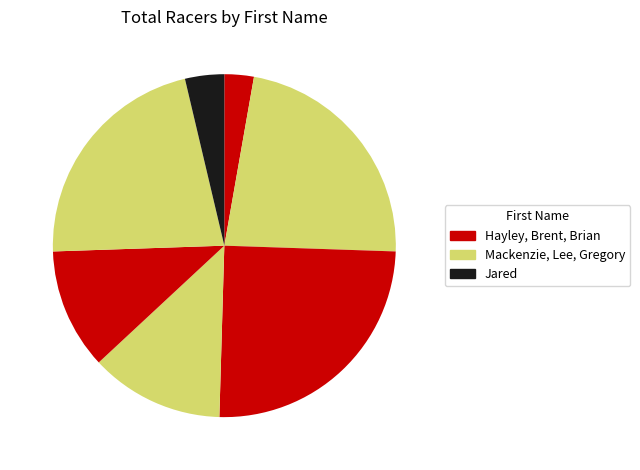

How many segments does this pie chart have?

7